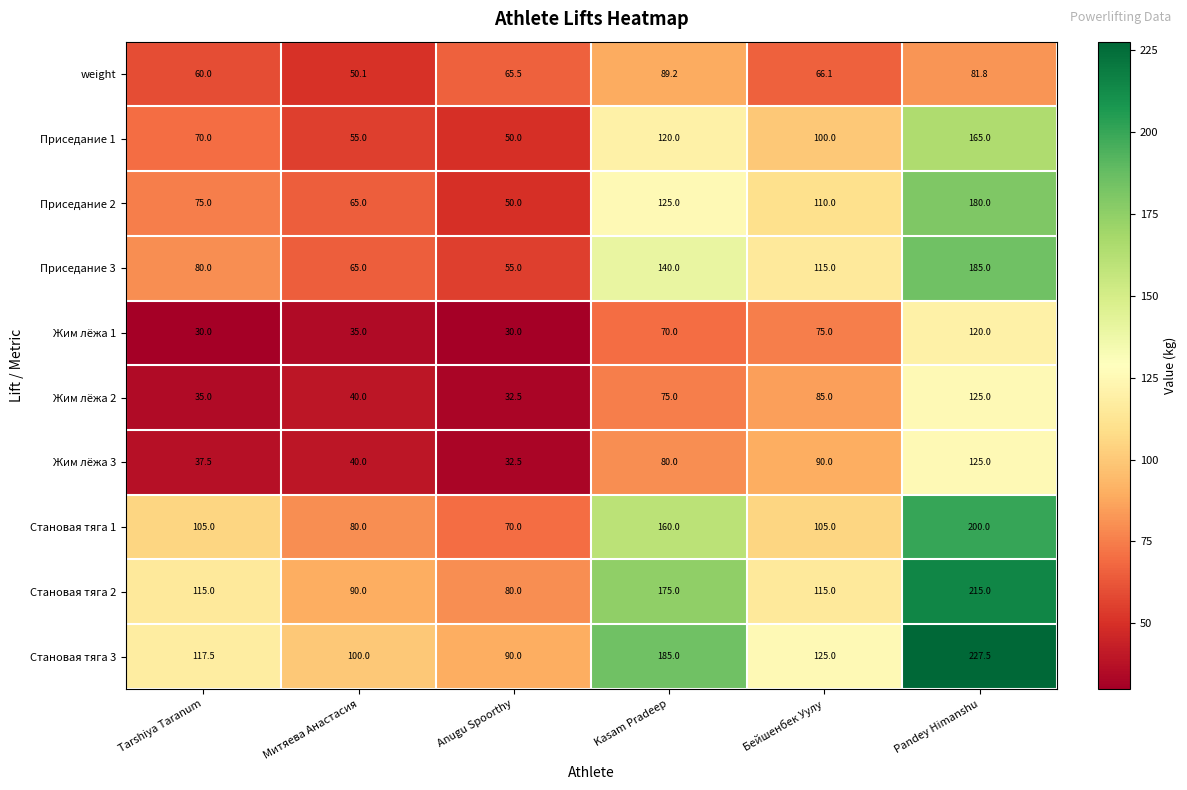

What is the minimum value for Жим лёжа 2?

32.5